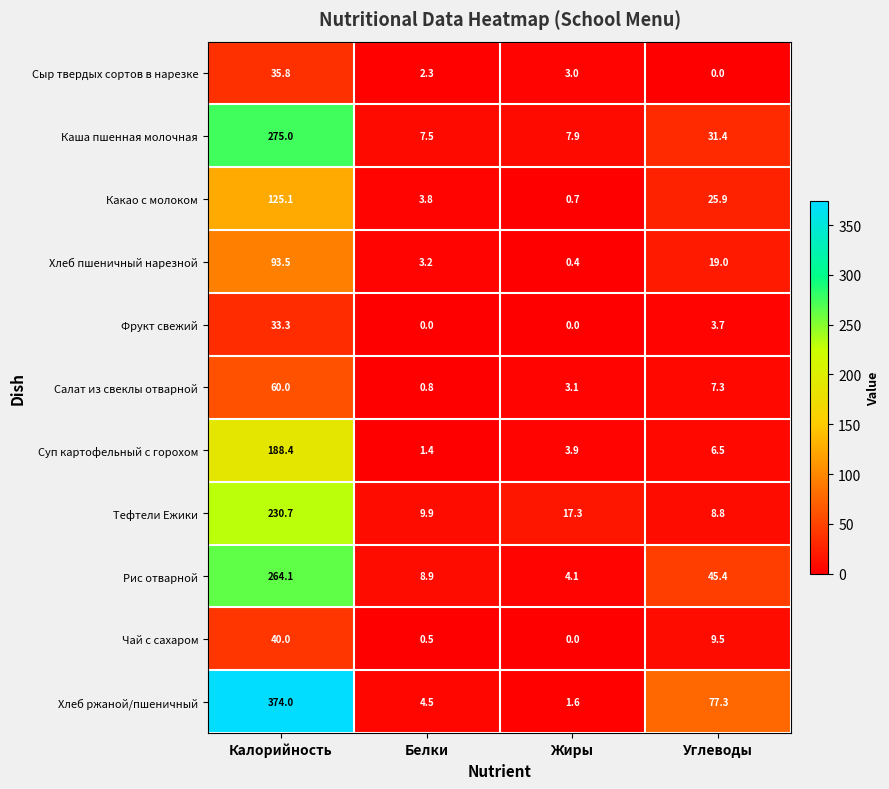

What is the lowest value of the Какао с молоком series?

0.7